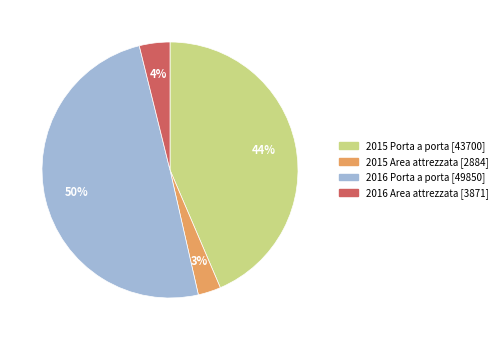

What is the ratio of the value at 2015 Porta a porta [43700] to the value at 2016 Porta a porta [49850]?

0.9